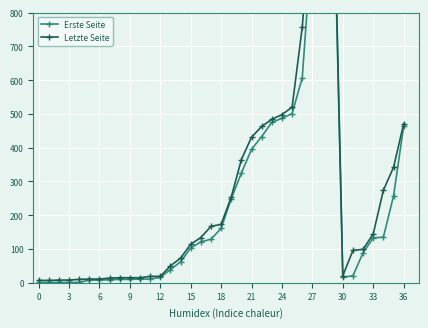

What is the total value across all series at 19?

503